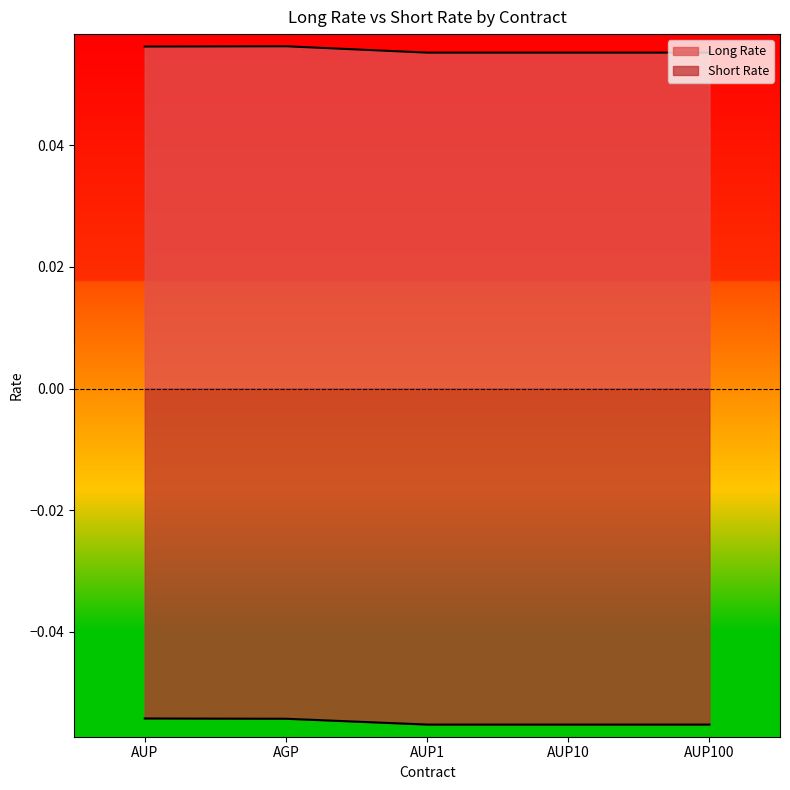

True or false: Short Rate and Long Rate intersect in this chart.

False